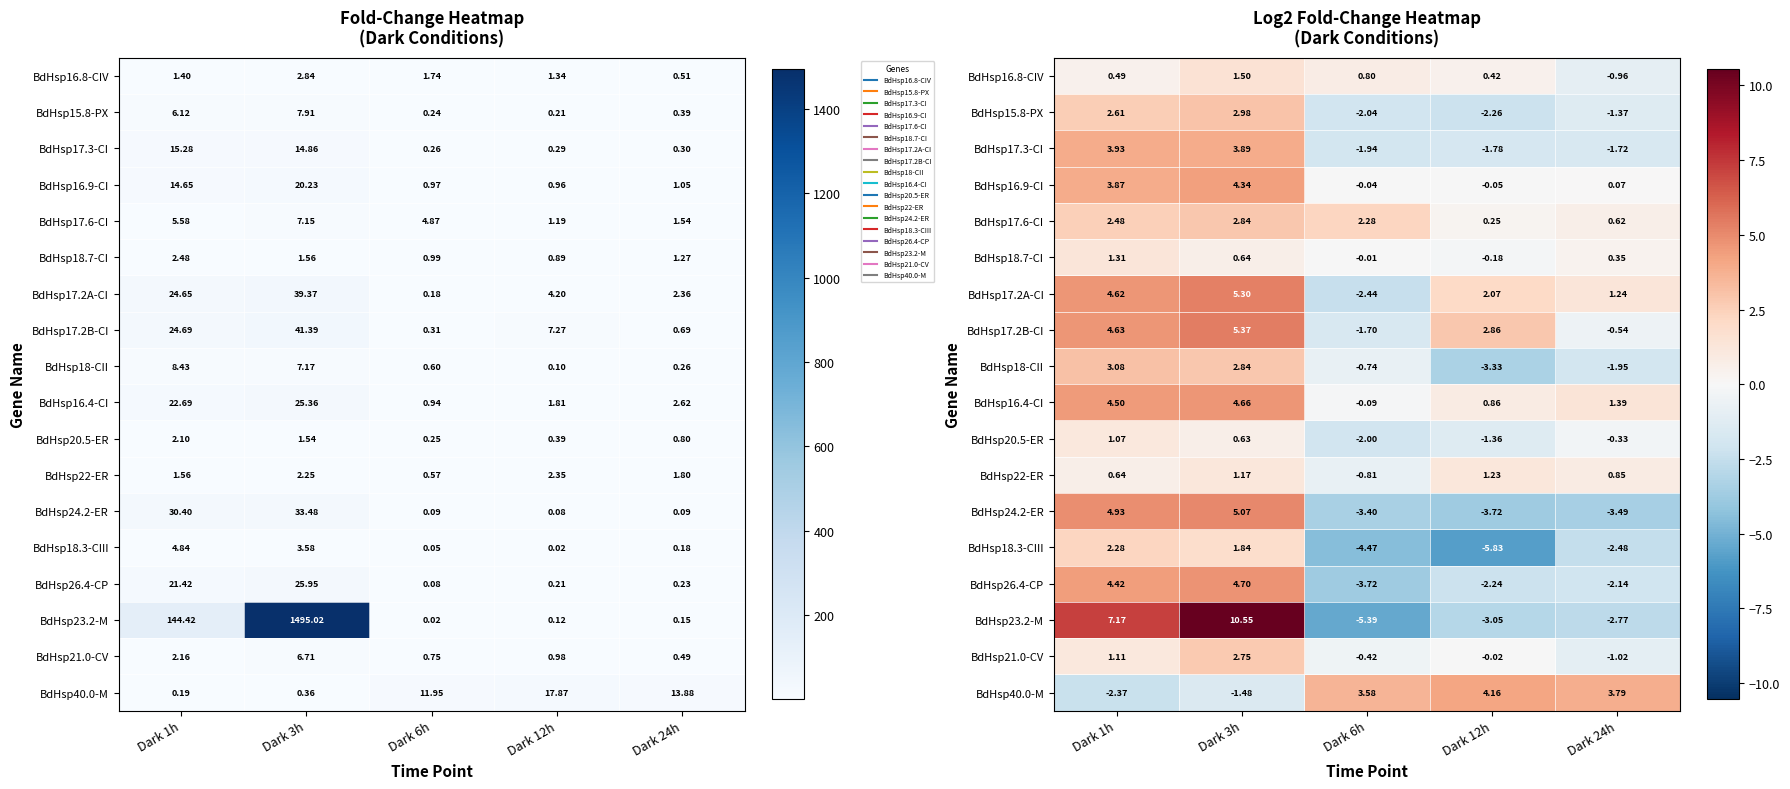

The value of BdHsp18-CII at Dark 3h is 2.8. True or false?

True